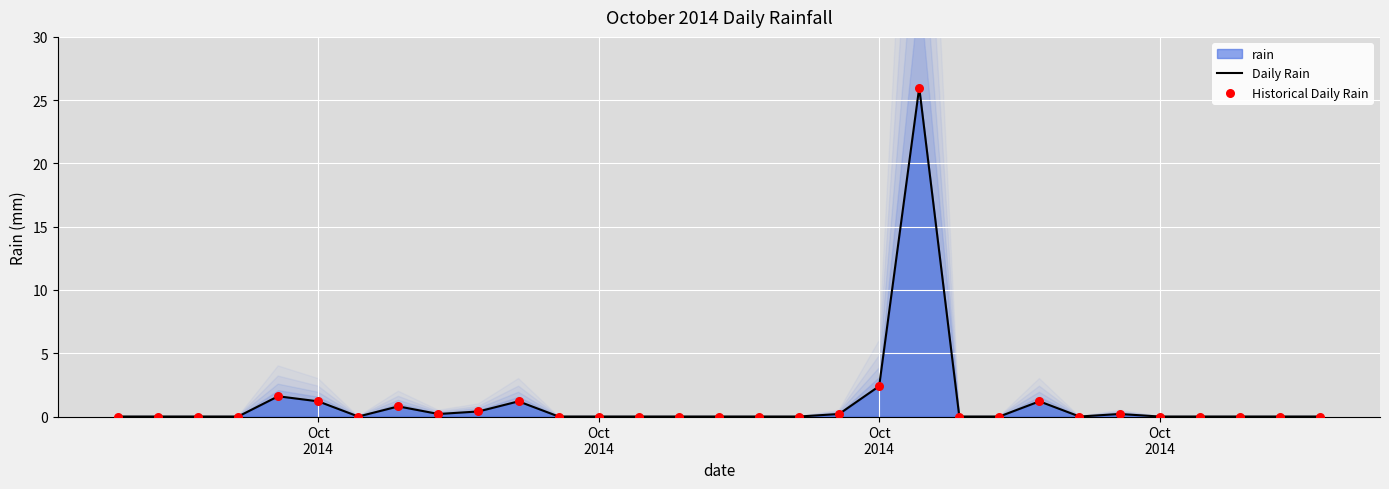

Which series has the largest total across all categories?

Daily Rain